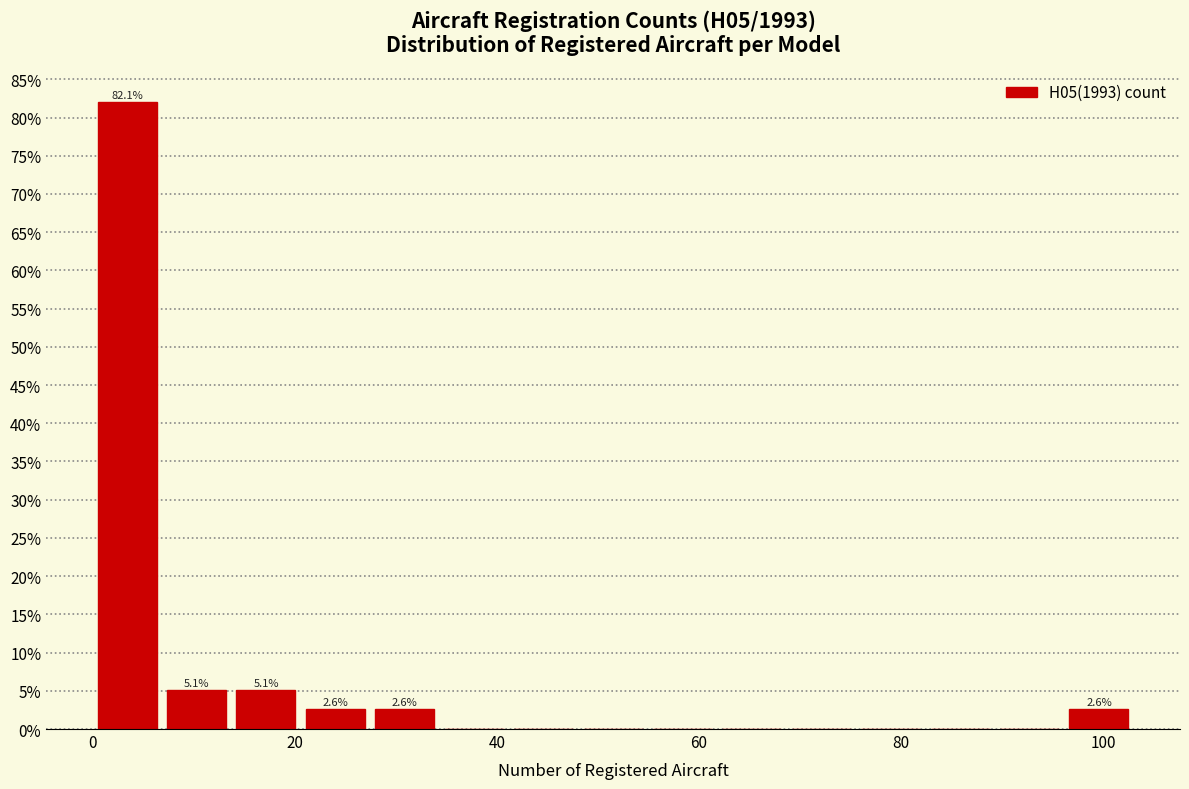

Read against the x-axis, roughly where is the centre of the tallest bar?

4